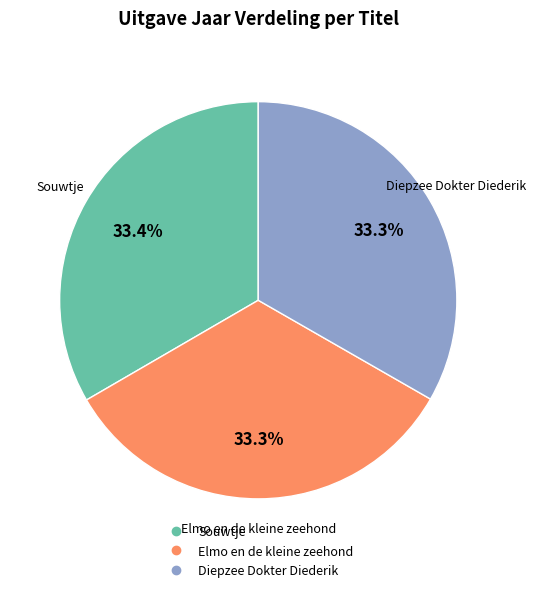

How much of the chart is everything except Diepzee Dokter Diederik?

66.7%